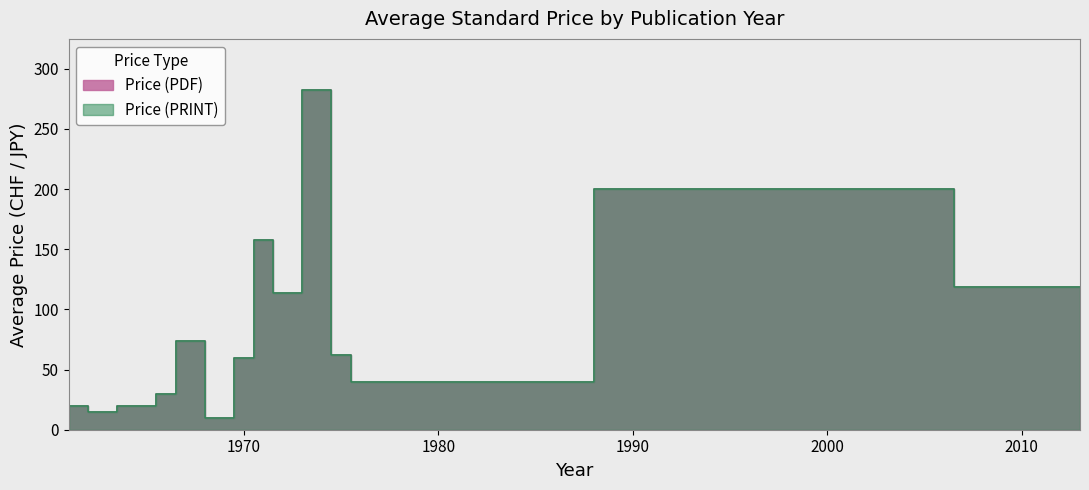

Which series has the widest spread of values?

Price (PDF)